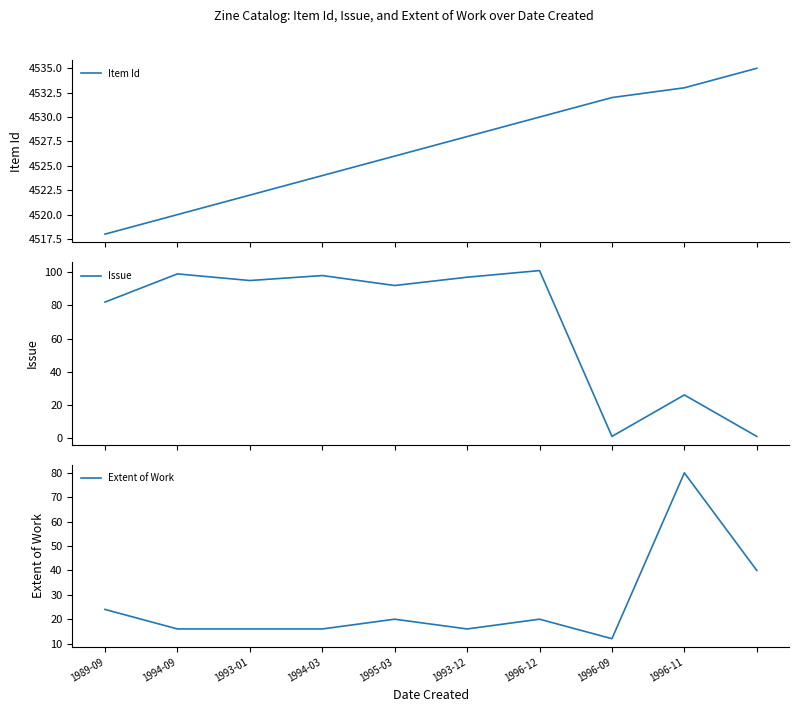

At which category is the sum across all series the highest?

1996-12